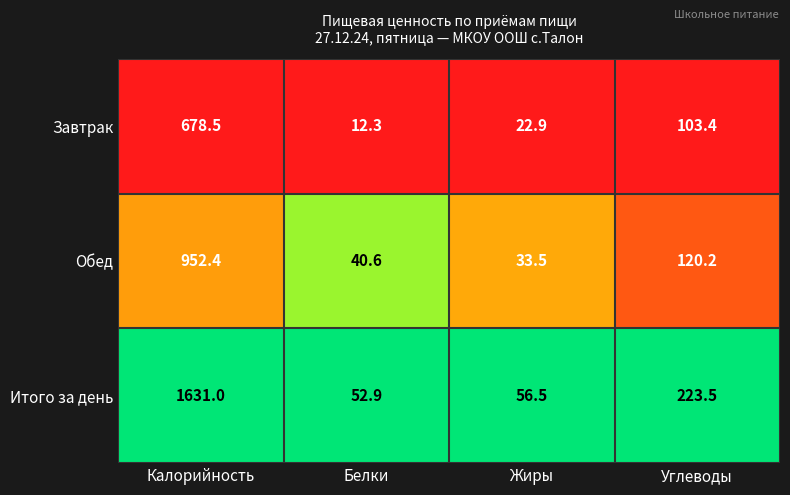

At which label does Итого за день first exceed 223?

Калорийность